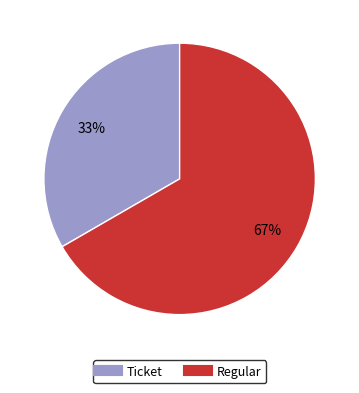

To the nearest percent, what portion does Regular represent?

67%